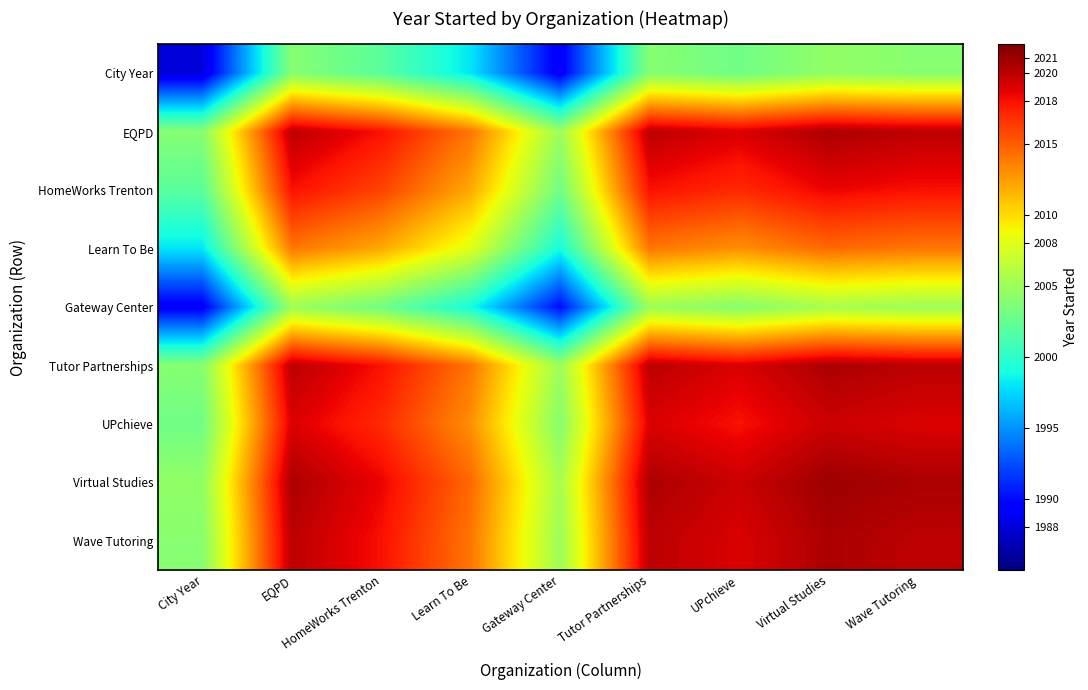

What is the maximum value shown in the chart?

2021.0